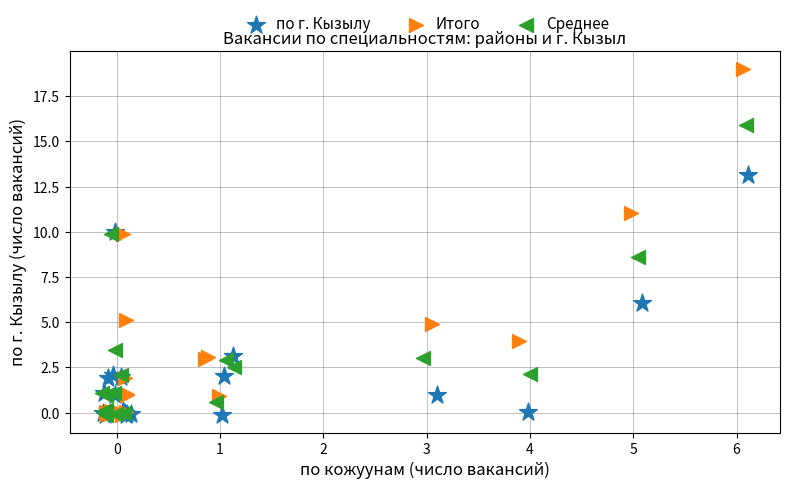

Which series has the widest spread of Y values?

Итого